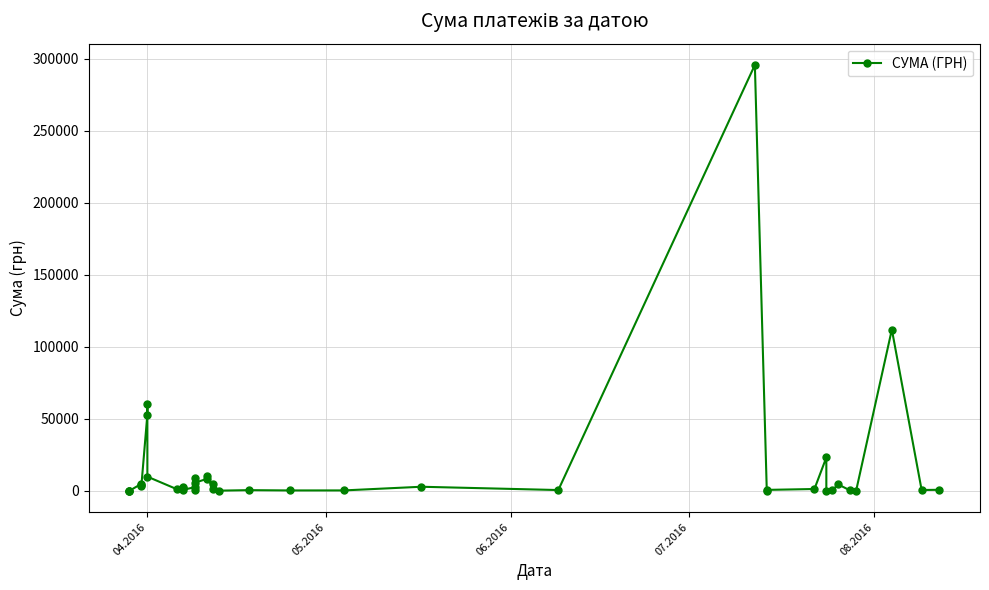

How many lines are shown in the chart?

1